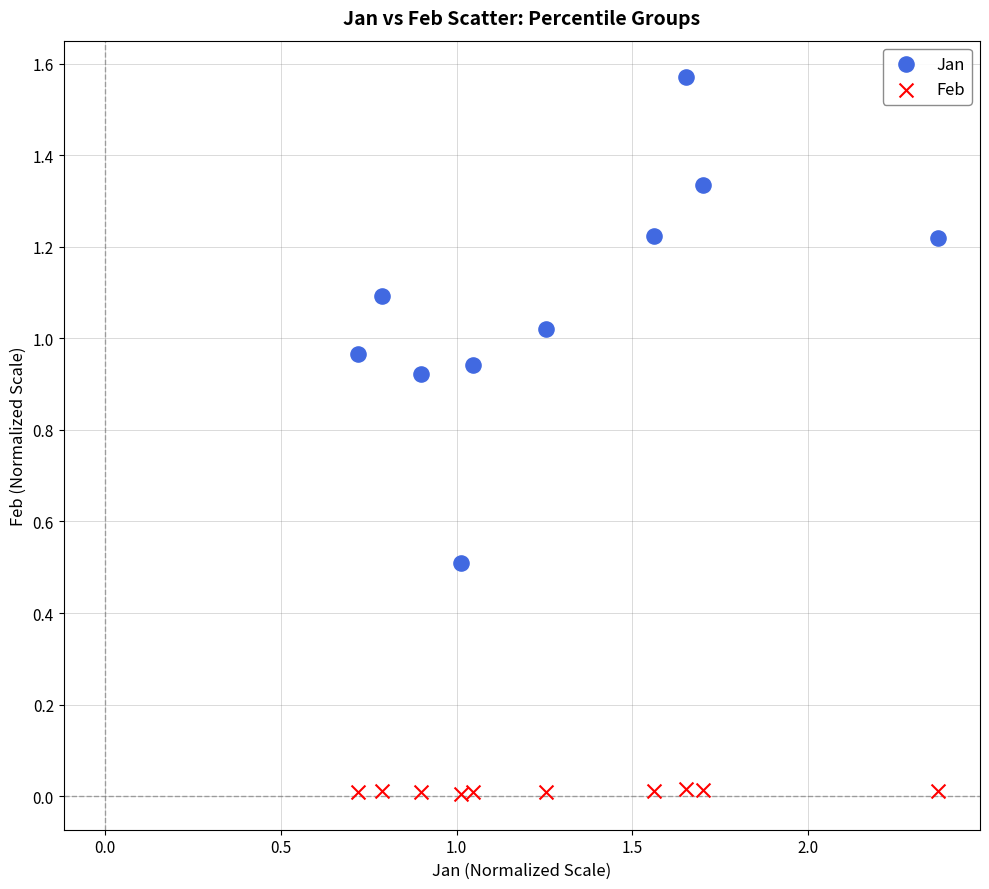

Which series has the widest spread of Y values?

Jan